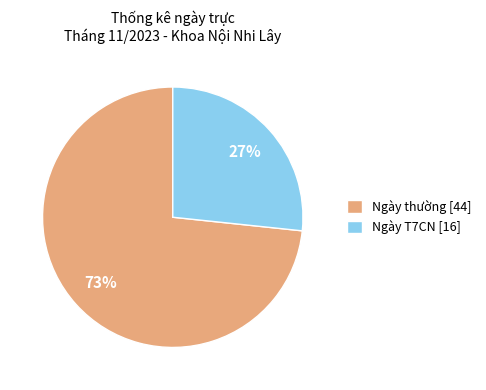

To the nearest percent, what portion does Ngày T7CN [16] represent?

27%